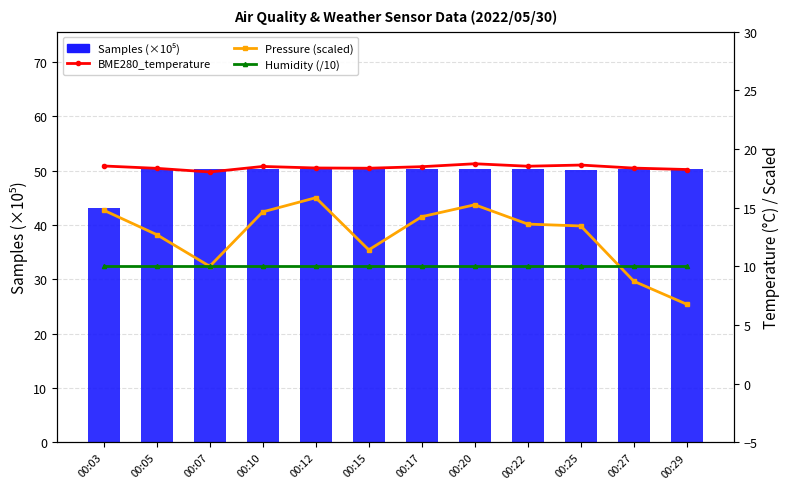

Which series has the largest range (max minus min)?

Pressure (scaled)